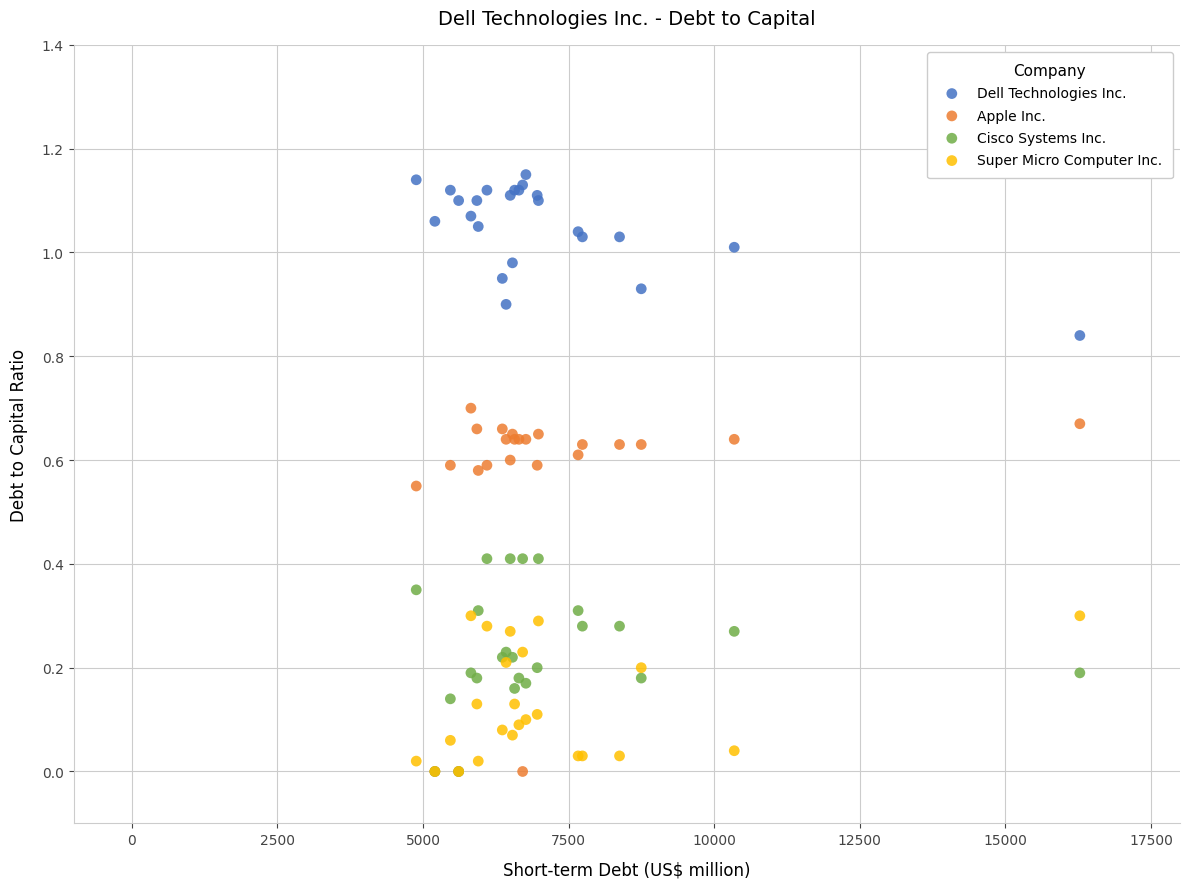

What are all the series names shown in the legend?

Dell Technologies Inc., Apple Inc., Cisco Systems Inc., Super Micro Computer Inc.